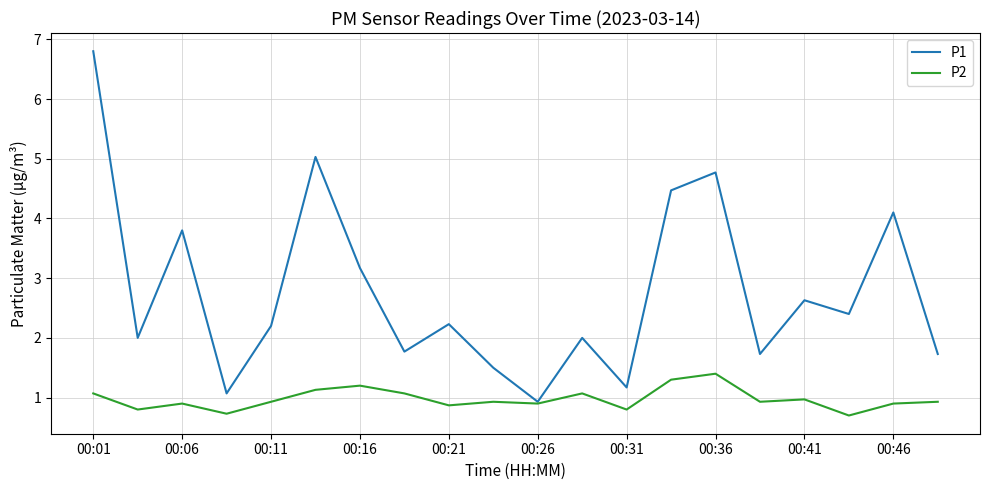

List the series in order of their peak value, highest first.

P1, P2